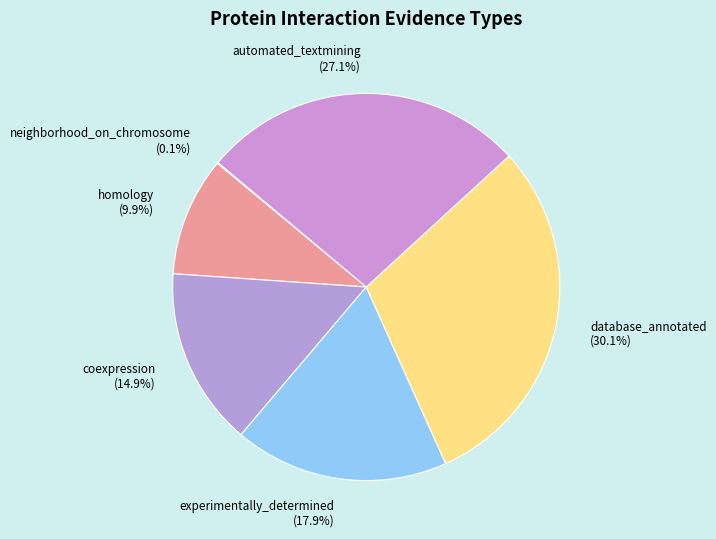

Does database_annotated represent more than half of the total?

No